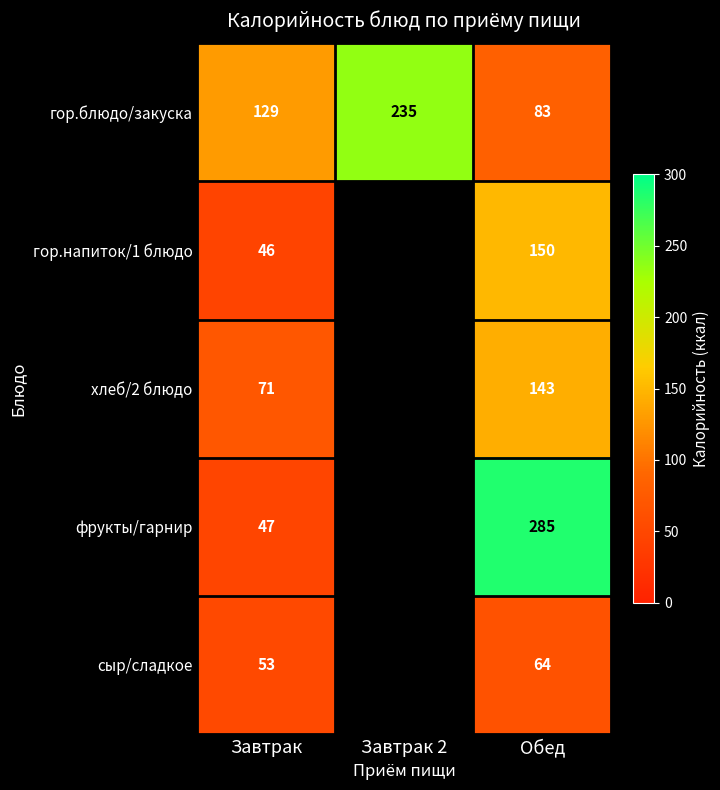

What is the total value across all series at Завтрак?

346